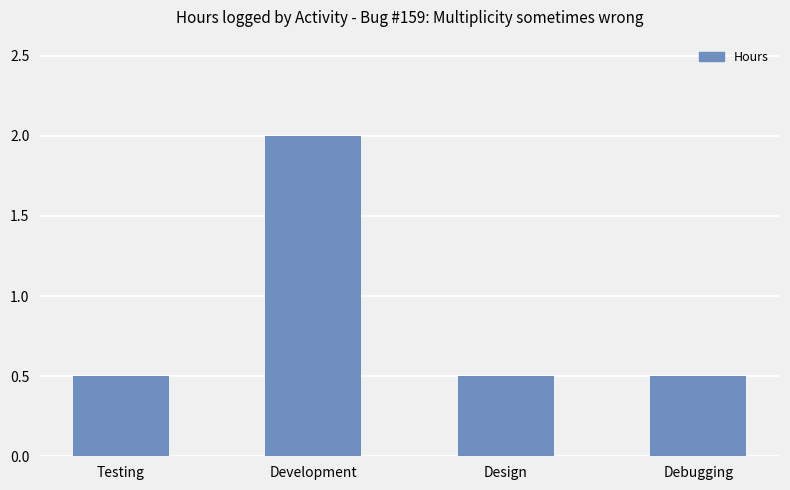

The chart shows a value of 0.2 at Design. True or false?

False